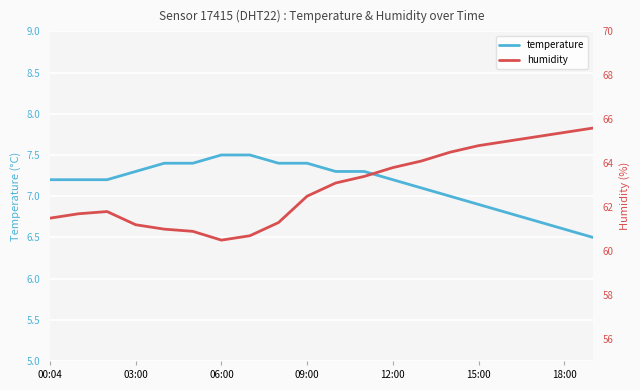

At which category is the sum across all series the highest?

19